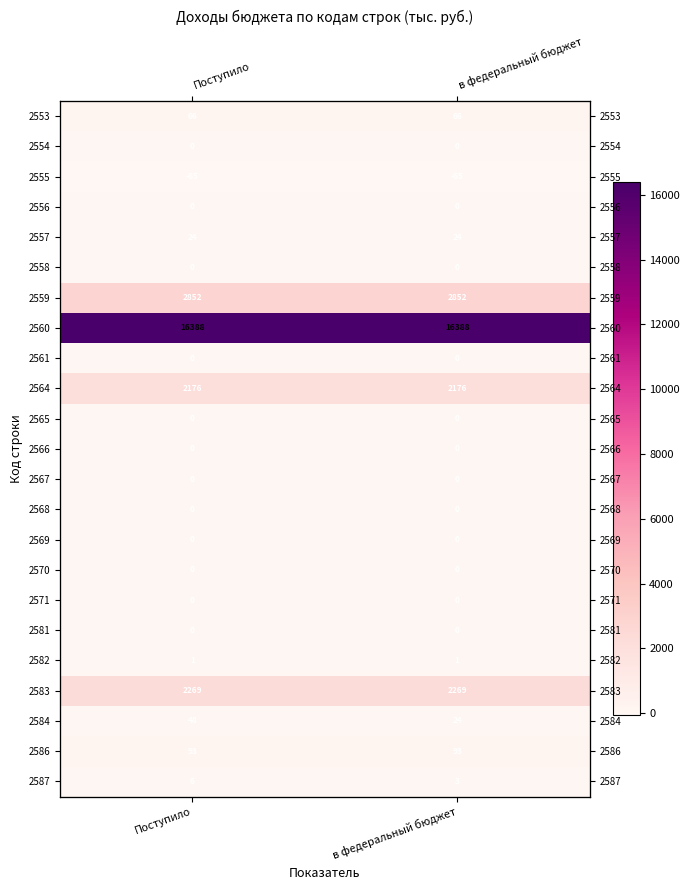

Is it true that 2559 equals 2852 at Поступило?

True